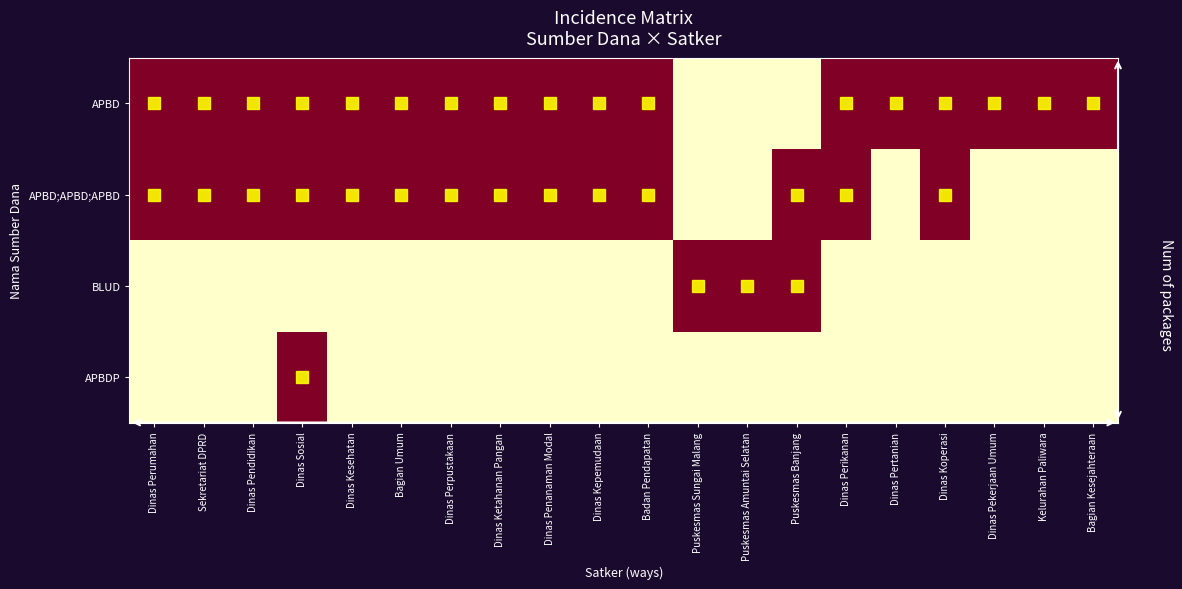

What is the total value across all series at Puskesmas Sungai Malang?

1